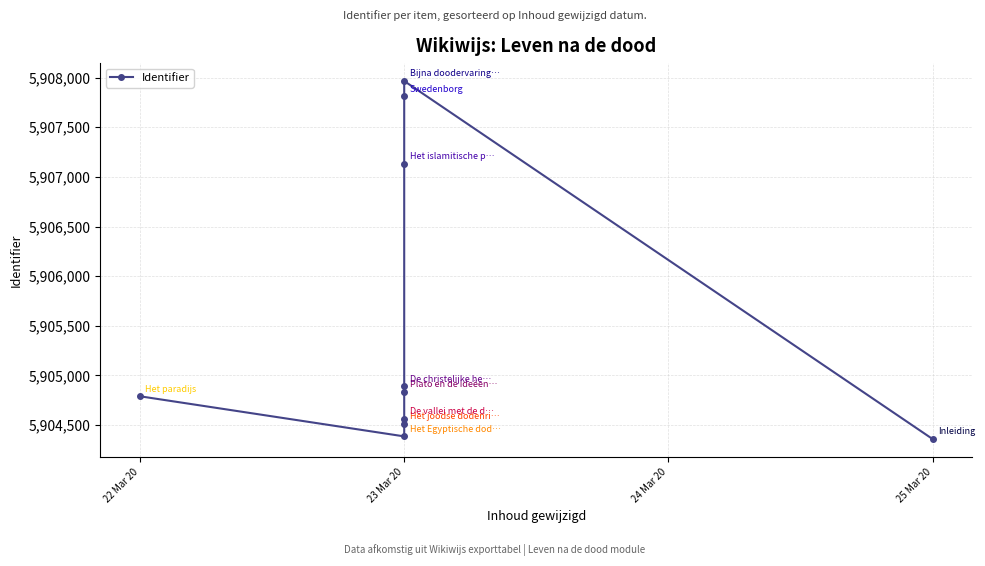

How many data points does each series have?

10